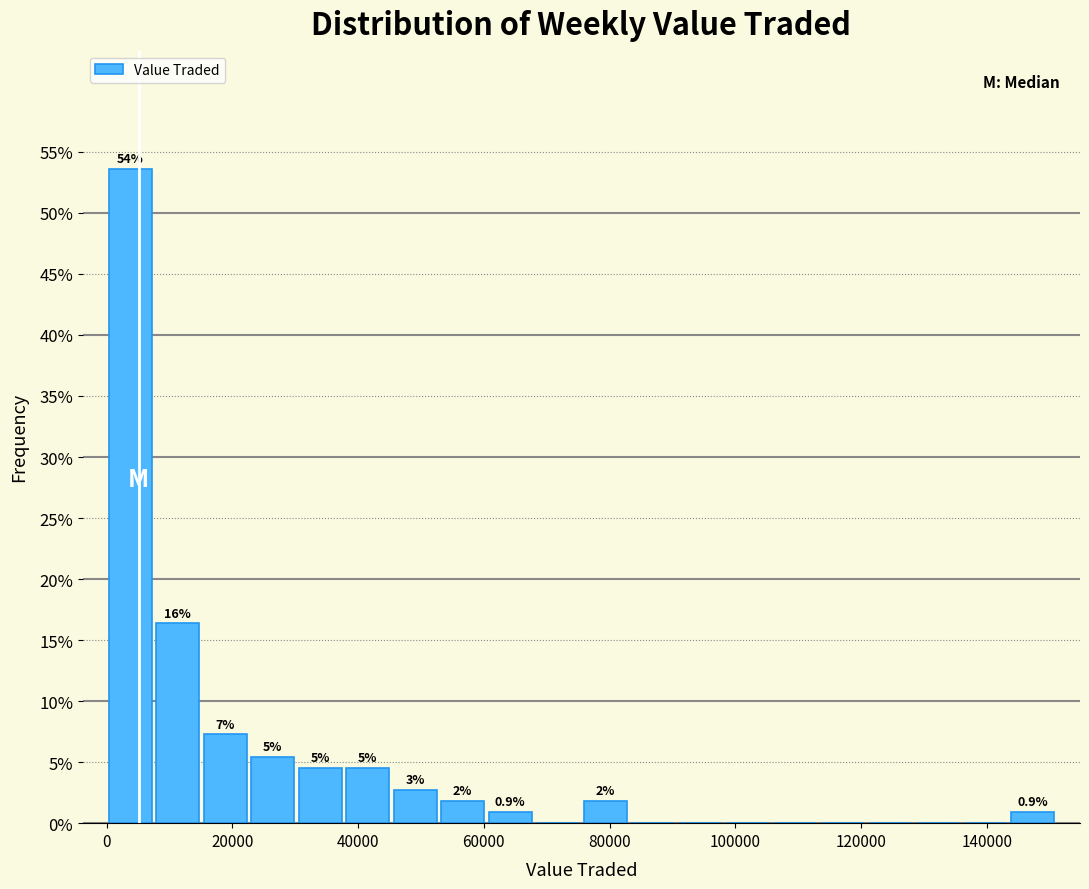

Around what value on the x-axis is the tallest bar? Give the approximate position of its centre, as read against the axis.

4000